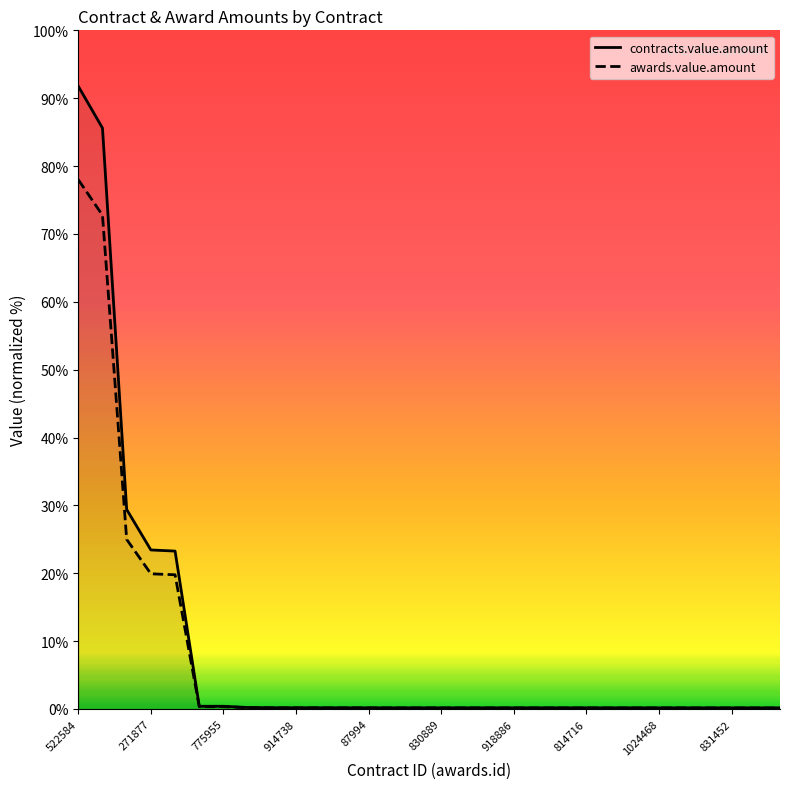

What is the maximum value for contracts.value.amount?

137650000.0